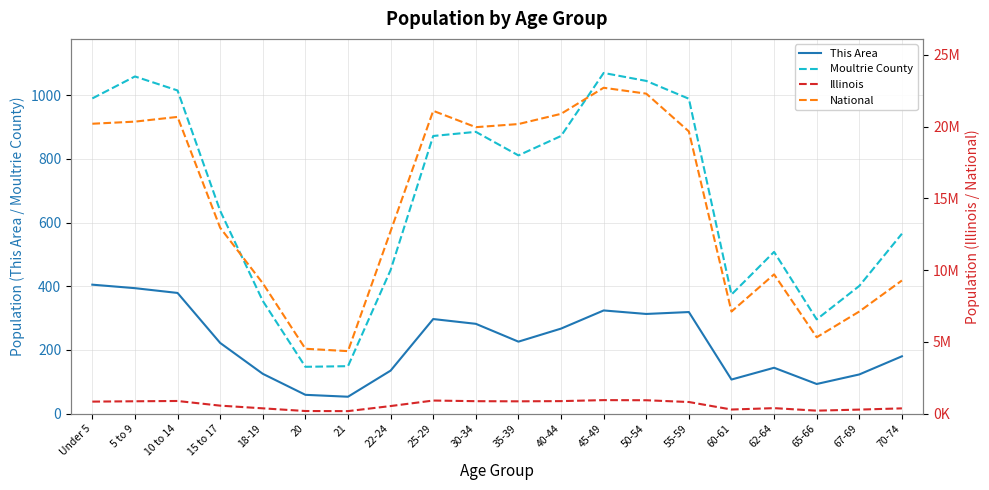

What is the difference between the National values at 70-74 and 5 to 9?

11070491